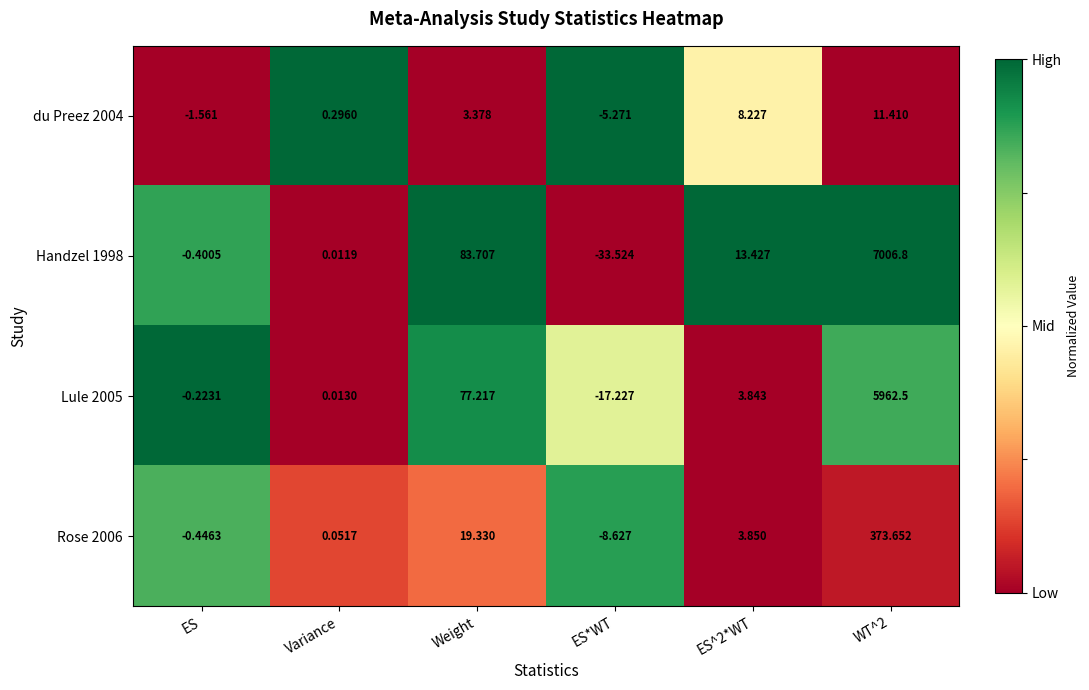

Is the value of du Preez 2004 at WT^2 greater than the value of Lule 2005 at Weight?

No